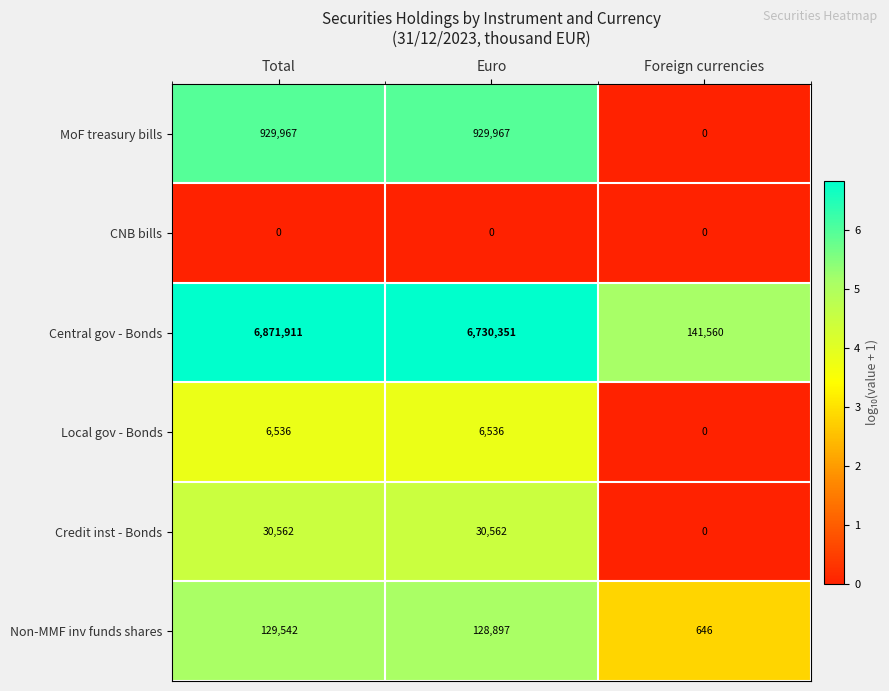

What is the approximate value of Credit inst - Bonds at Total, to the nearest 100?

30600